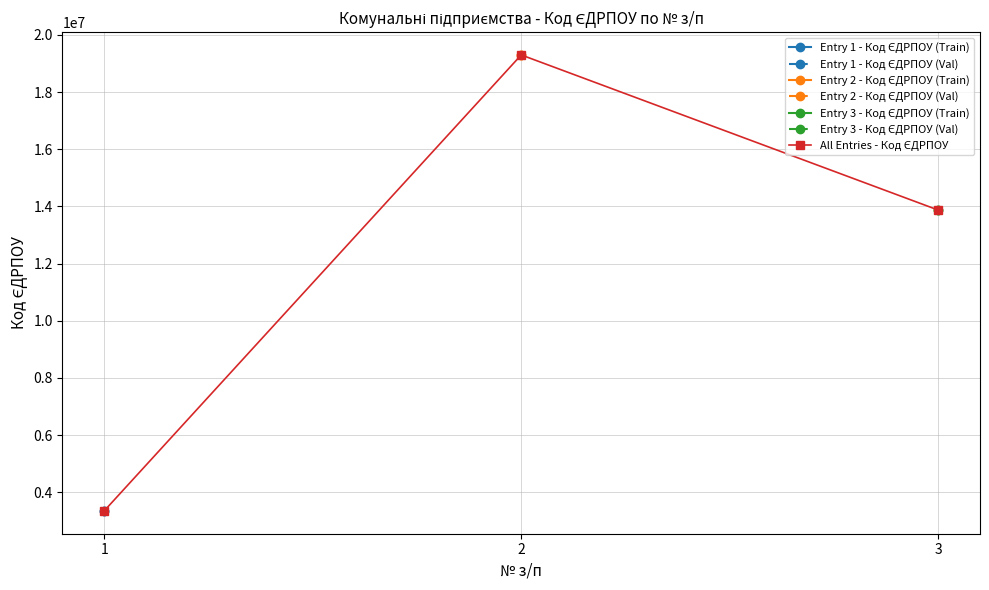

At which category does the chart reach its minimum across all series?

1